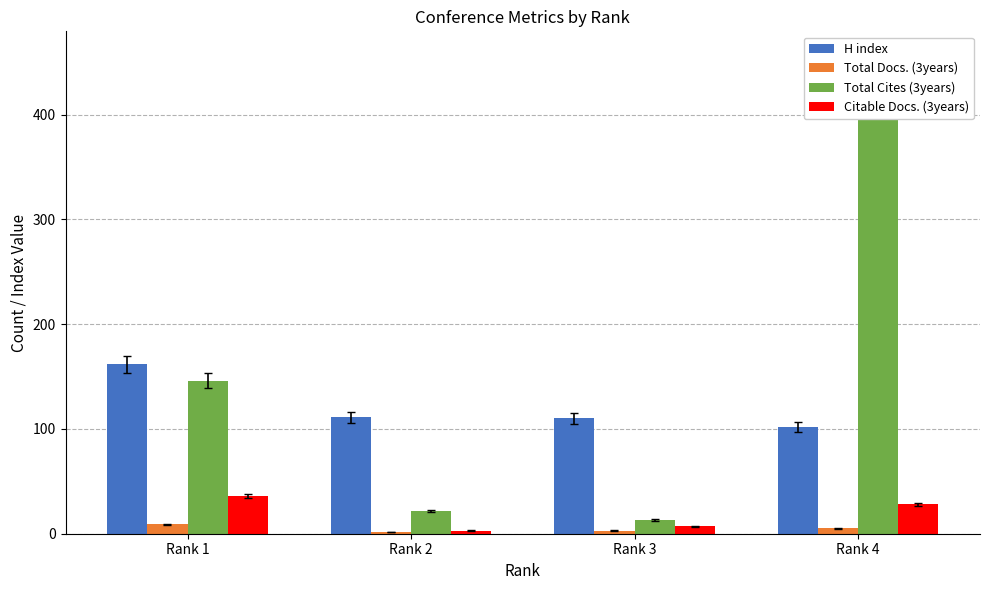

What is the minimum value for H index?

102